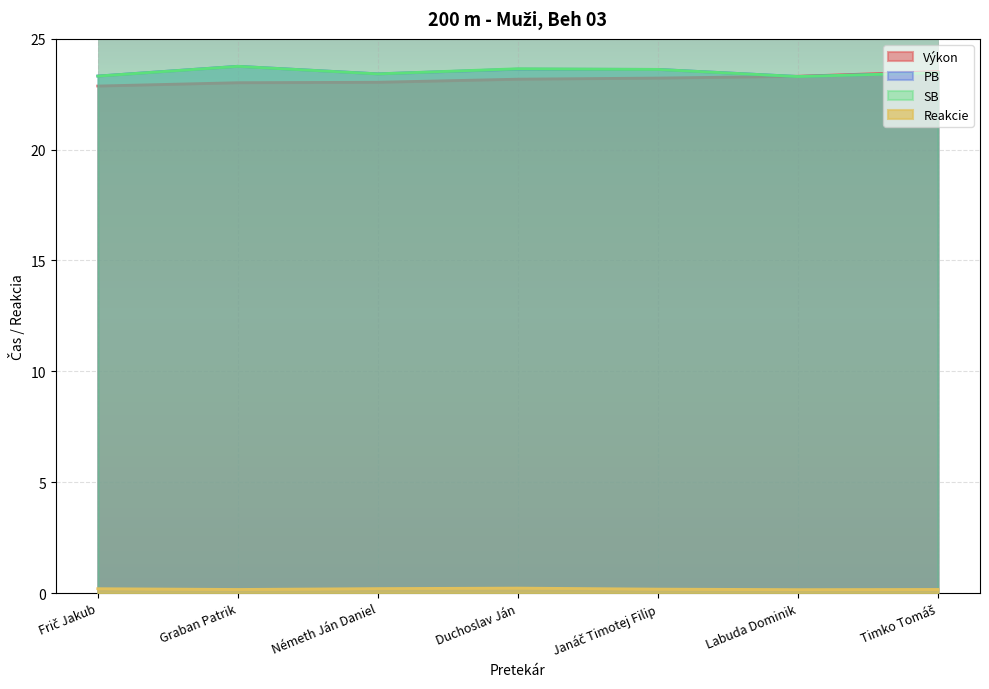

Where is the first local maximum for PB?

Graban Patrik